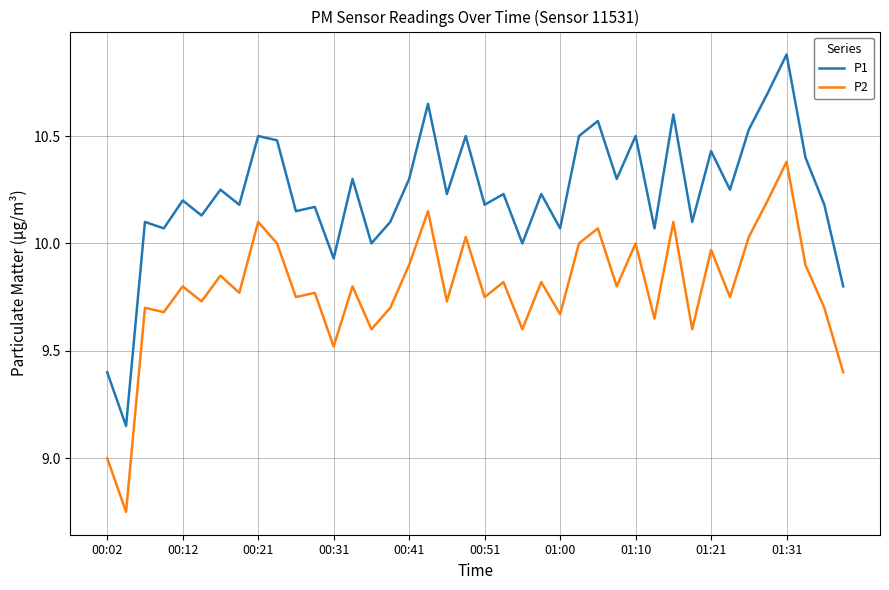

True or false: P2 and P1 cross at least once.

False